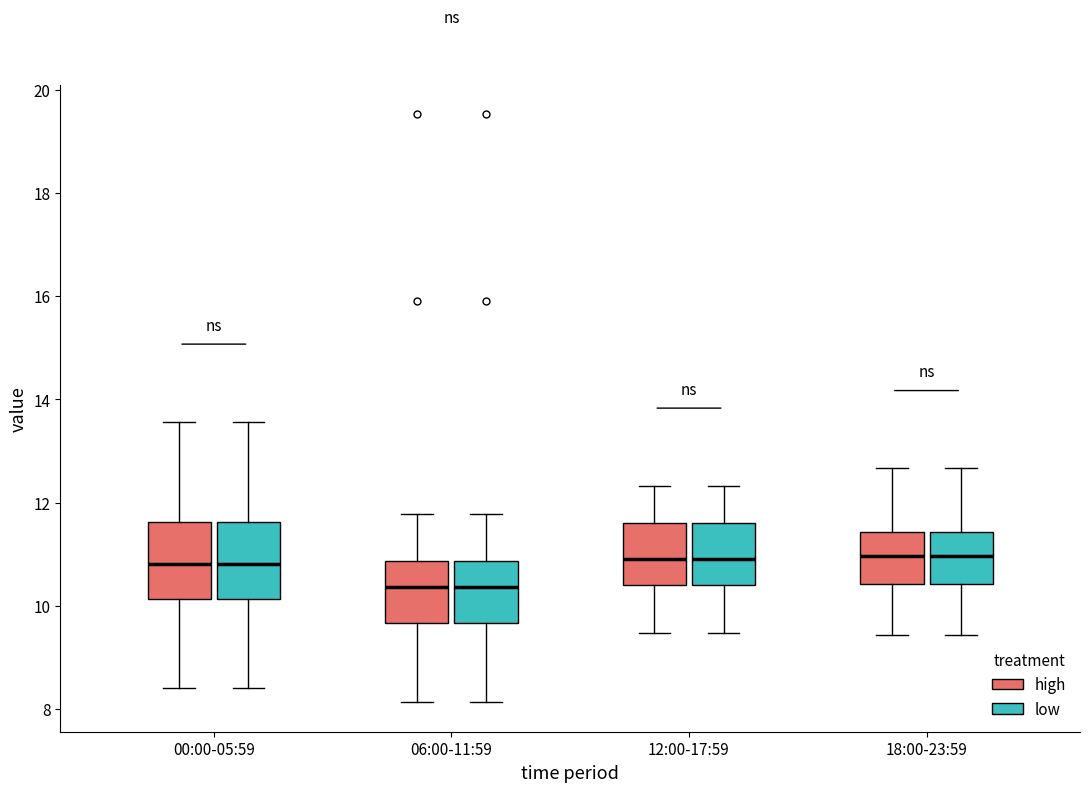

Reading left to right, read every box against the y-axis: the position of its median line, the range the box covers, and the ends of its whiskers. The values are not printed on the chart, so give them approximately, as read against the axis.

00:00-05:59 (high): median 10.8, box 10.2 to 11.6, whiskers 8.4 to 13.6
00:00-05:59 (low): median 10.8, box 10.2 to 11.6, whiskers 8.4 to 13.6
06:00-11:59 (high): median 10.4, box 9.6 to 10.8, whiskers 8.2 to 11.8
06:00-11:59 (low): median 10.4, box 9.6 to 10.8, whiskers 8.2 to 11.8
12:00-17:59 (high): median 11.0, box 10.4 to 11.6, whiskers 9.4 to 12.4
12:00-17:59 (low): median 11.0, box 10.4 to 11.6, whiskers 9.4 to 12.4
18:00-23:59 (high): median 11.0, box 10.4 to 11.4, whiskers 9.4 to 12.6
18:00-23:59 (low): median 11.0, box 10.4 to 11.4, whiskers 9.4 to 12.6